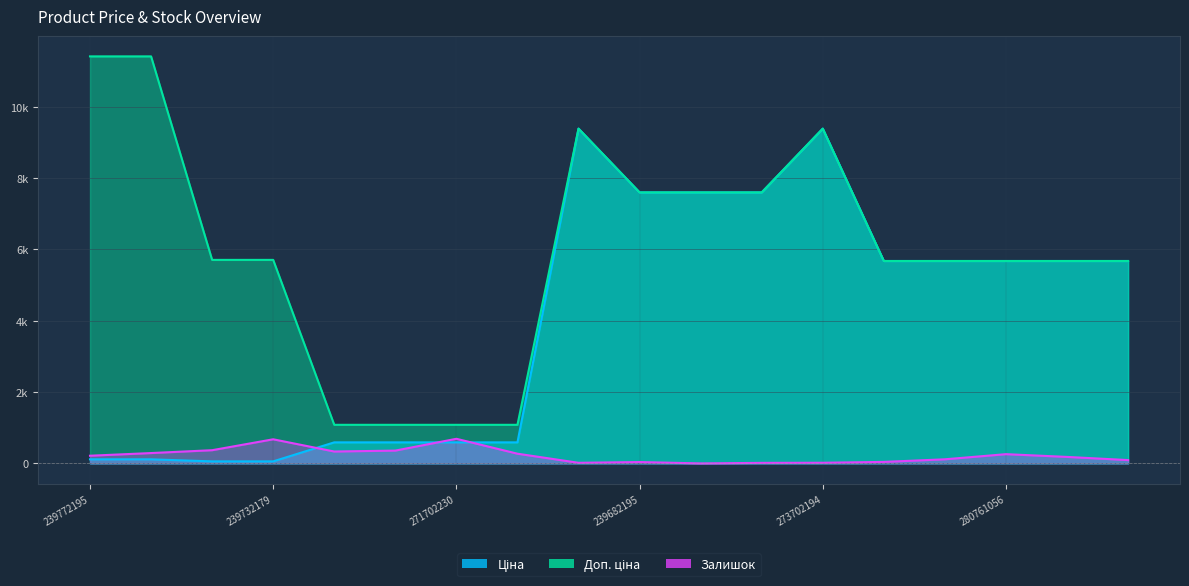

Reading right to left, extract all data points from this chart.

Ціна: 280762039=5673.8	280761054=5673.8	280761056=5673.8	280761644=5673.8	280761652=5673.8	273702194=9384.0	239682179=7596.5	239682193=7596.5	239682195=7596.5	273702193=9384.0	271702229=589.9	271702230=589.9	271712227=589.9	271712228=589.9	239732179=57.0	239732195=57.0	239772179=114.1	239772195=114.1
Доп. ціна: 280762039=5673.8	280761054=5673.8	280761056=5673.8	280761644=5673.8	280761652=5673.8	273702194=9384.0	239682179=7596.5	239682193=7596.5	239682195=7596.5	273702193=9384.0	271702229=1081.7	271702230=1081.7	271712227=1081.7	271712228=1081.7	239732179=5705.0	239732195=5705.0	239772179=11410.0	239772195=11410.0
Залишок: 280762039=93.0	280761054=182.0	280761056=259.0	280761644=115.0	280761652=42.0	273702194=18.0	239682179=15.0	239682193=0.0	239682195=38.0	273702193=17.0	271702229=272.0	271702230=690.0	271712227=359.0	271712228=333.0	239732179=676.0	239732195=370.0	239772179=290.0	239772195=215.0